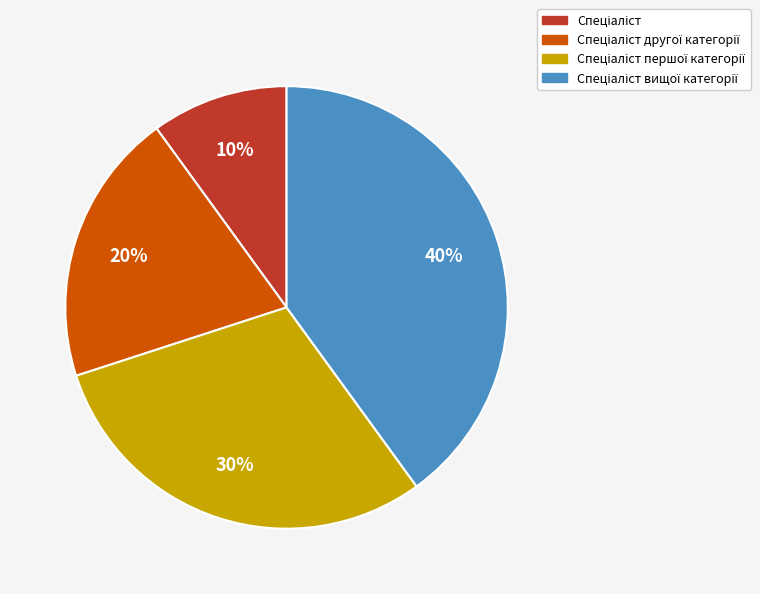

To the nearest percent, what is the average slice percentage?

25%